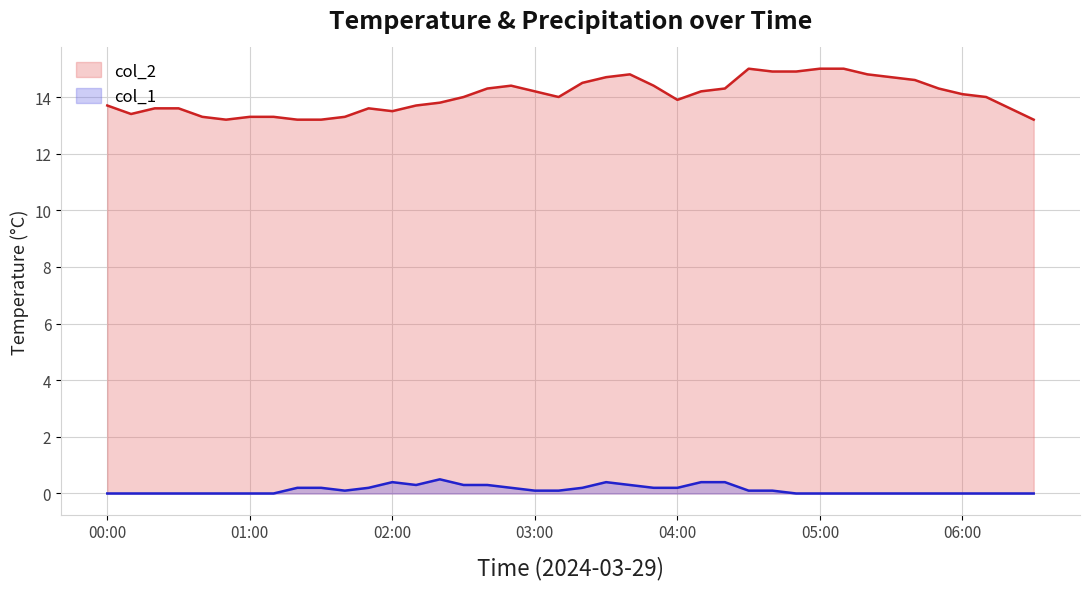

What is the difference between the maximum and minimum values in the col_1 series?

0.5